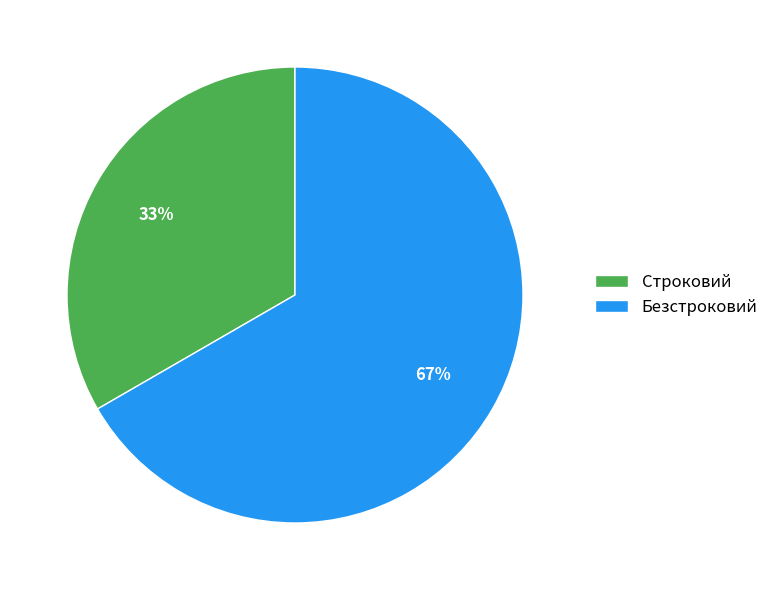

Rank the categories by value from highest to lowest.

Безстроковий, Строковий